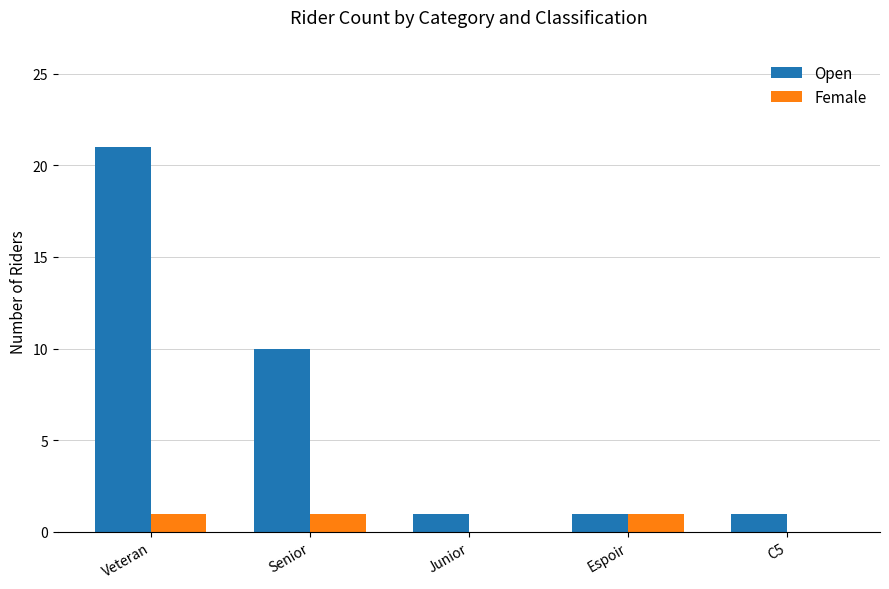

Which series has the largest range (max minus min)?

Open